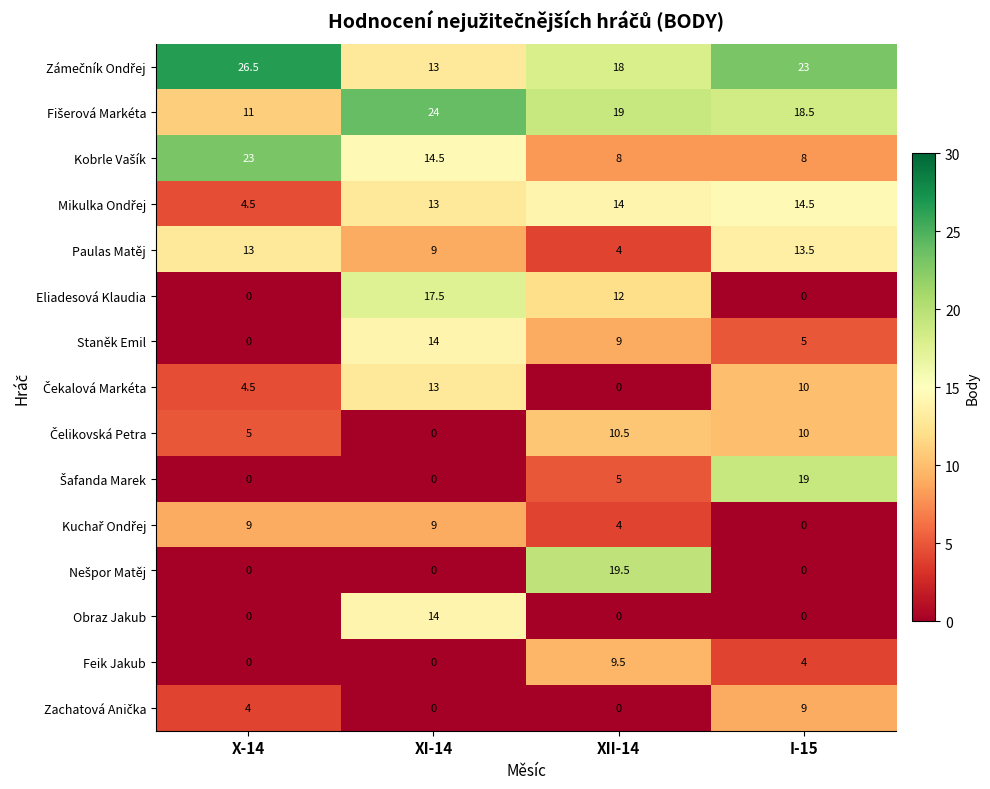

What is the difference between the Obraz Jakub values at XI-14 and I-15?

14.0